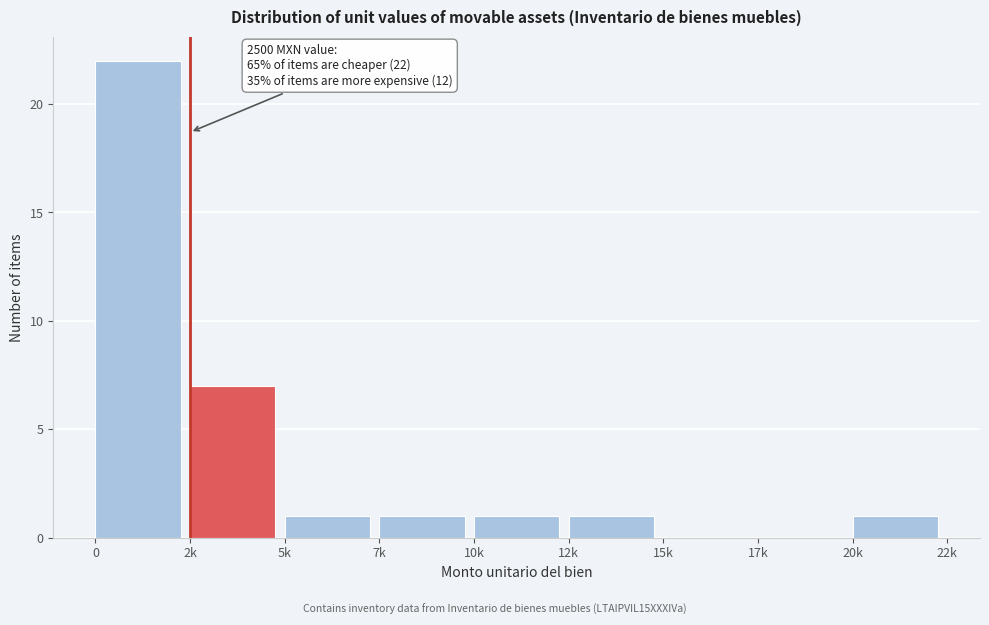

Reading left to right, what are all the values shown in this chart?

0=22	2k=7	5k=1	7k=1	10k=1	12k=1	15k=0	17k=0	20k=1